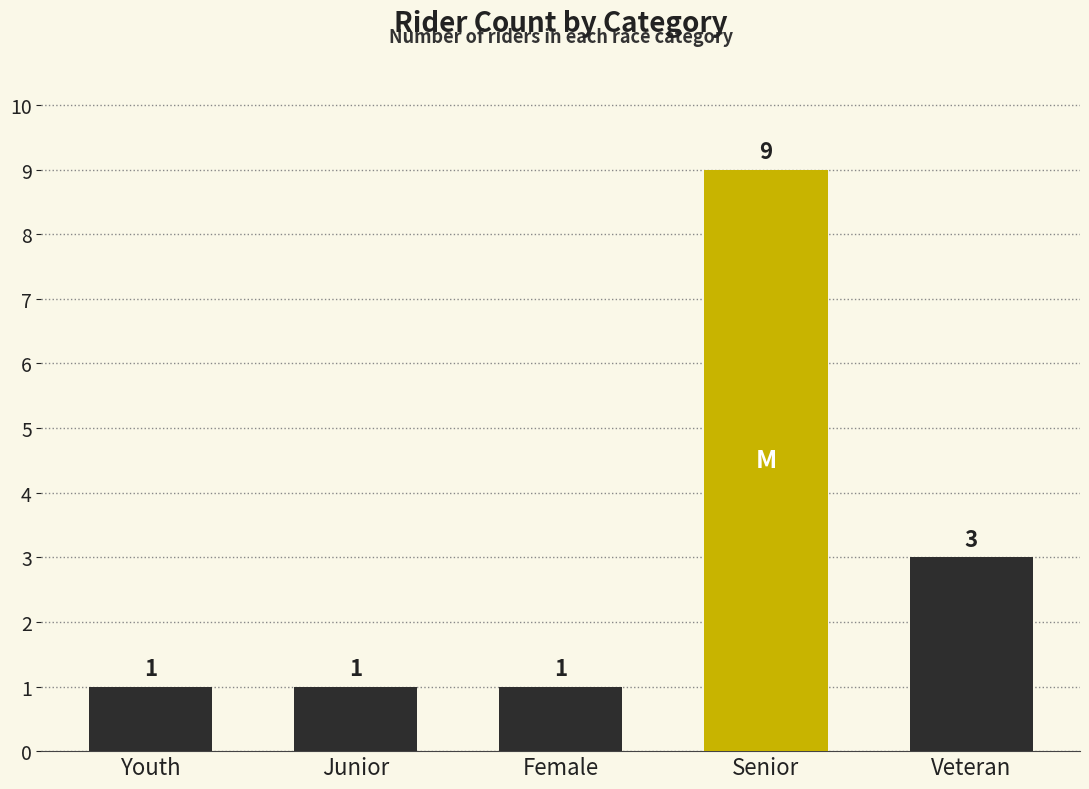

Between Veteran and Female, which is larger?

Veteran